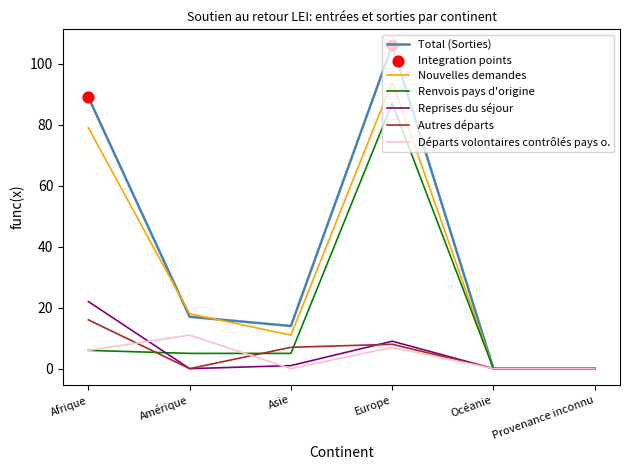

At which category is the sum across all series the highest?

Europe